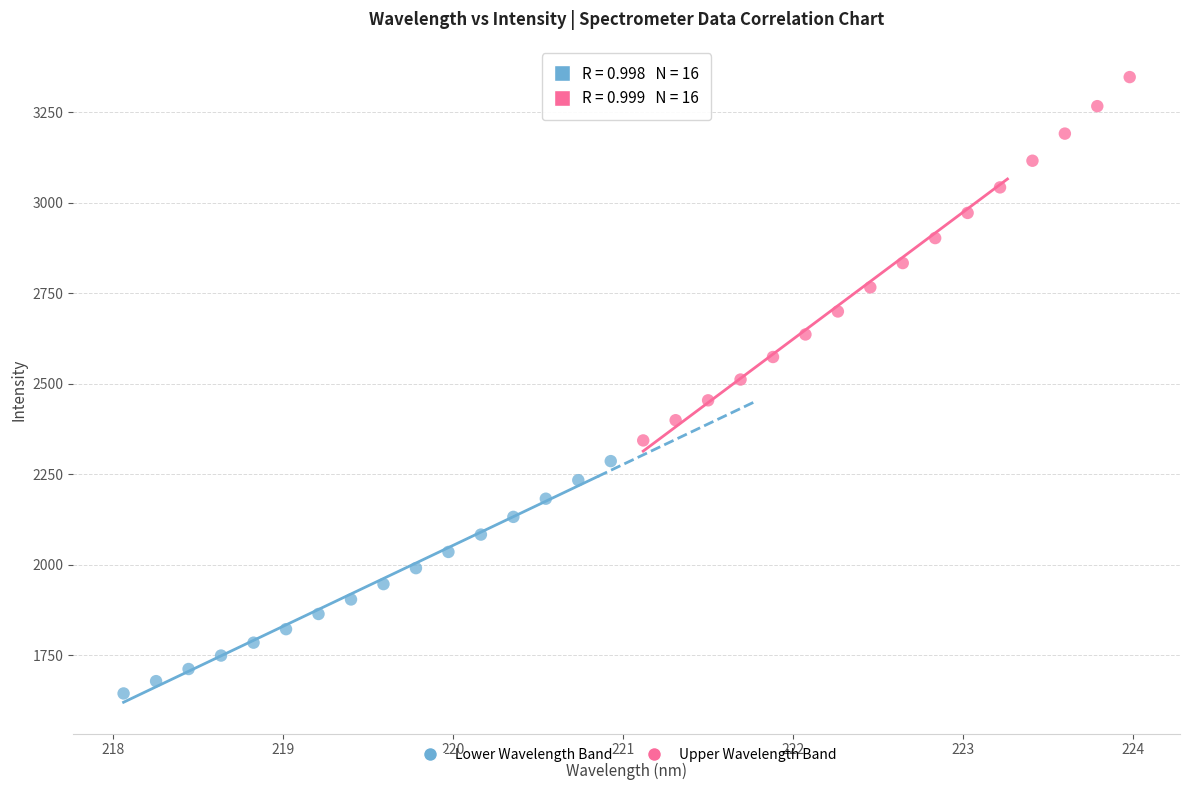

Which series contains the lowest Y value?

Lower Wavelength Band